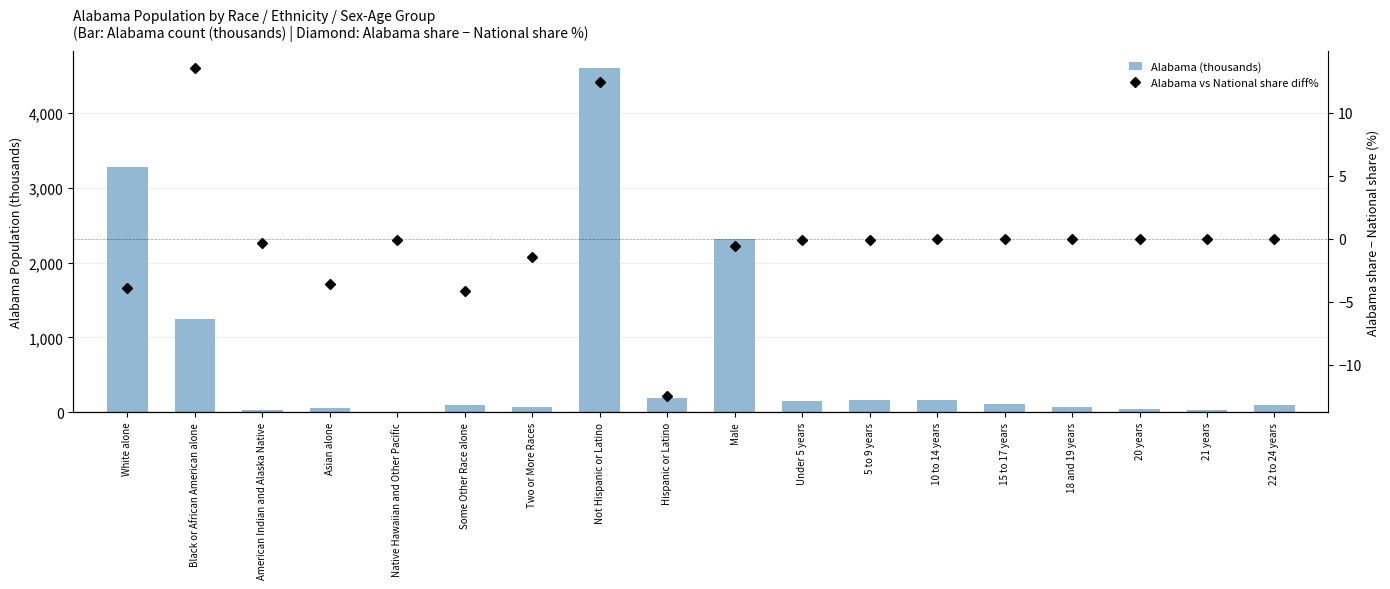

What is the greatest value displayed?

4594.1